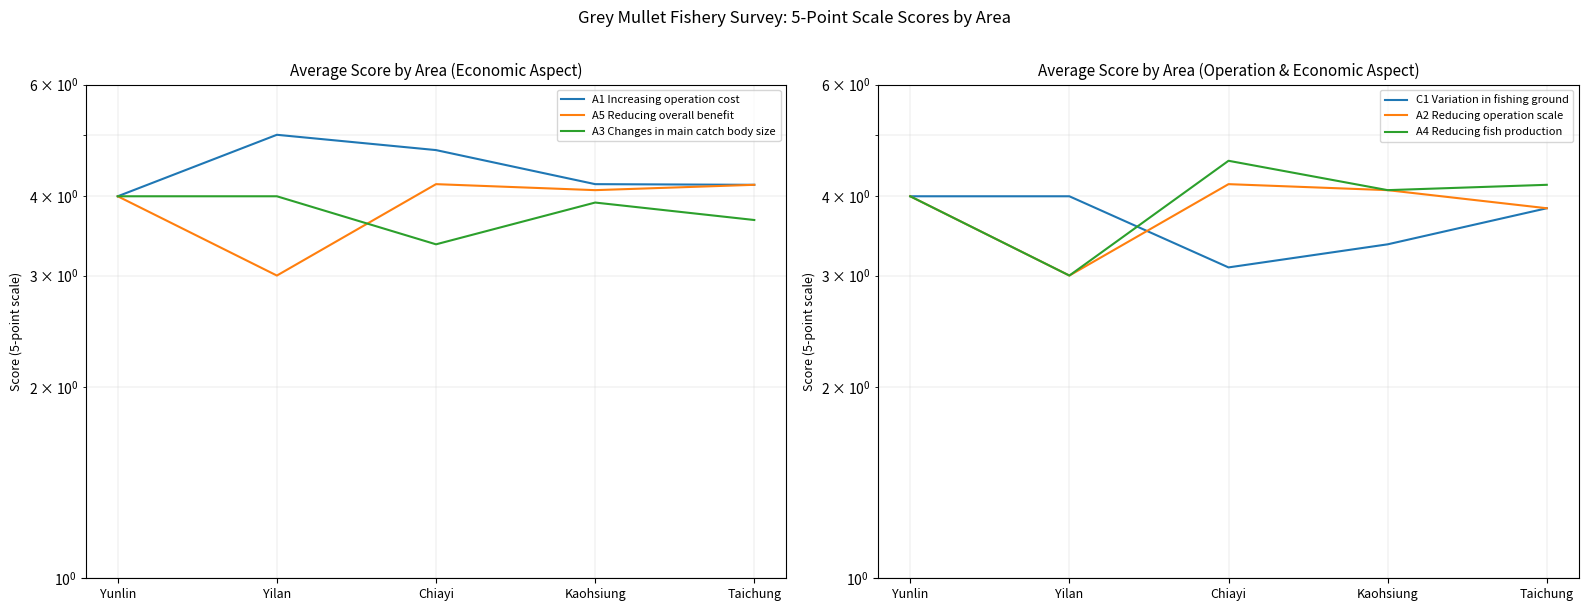

What is the label of the 1st point from the left?

Yunlin